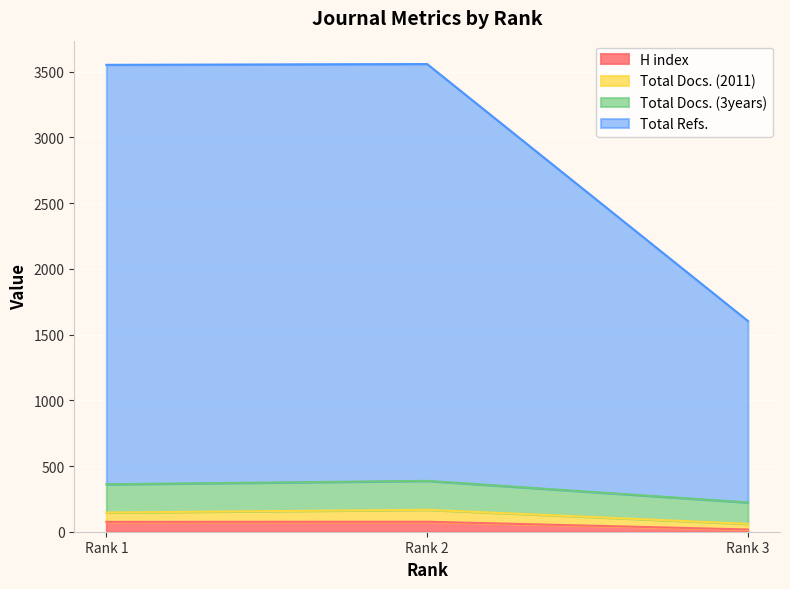

Which category has the highest value across all series?

Rank 2